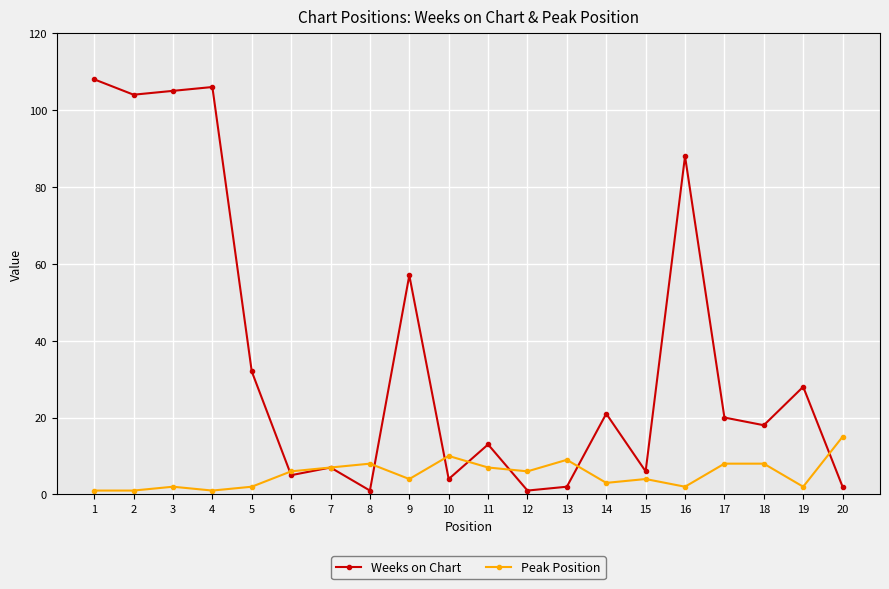

What is the sum of all Weeks on Chart values?

728